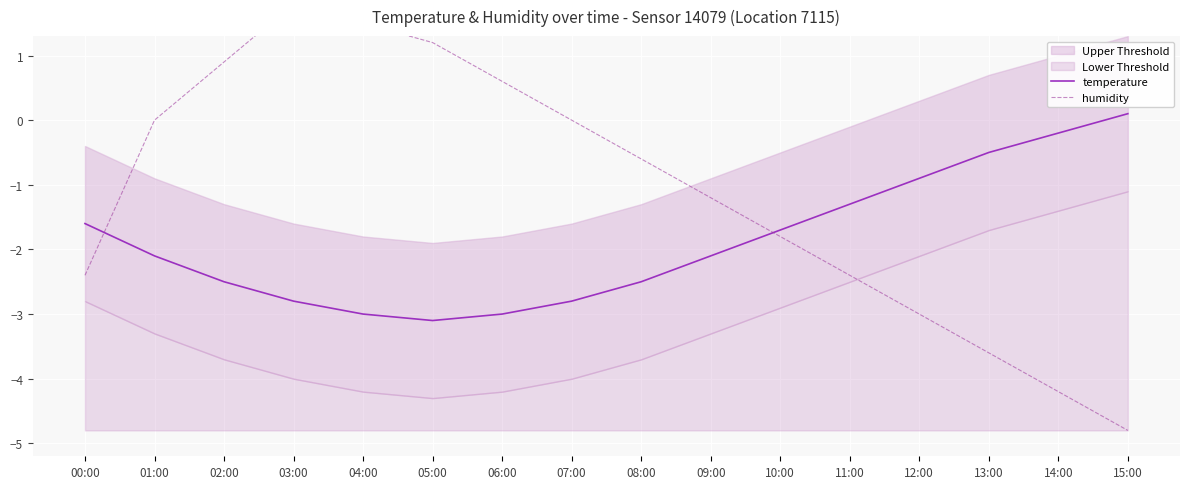

Where is temperature nearest to the value -1?

12:00